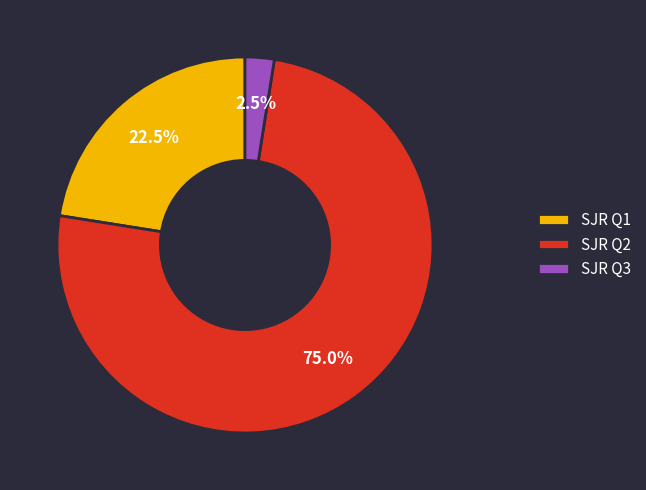

What percentage do SJR Q1 and SJR Q2 together represent?

97.5%